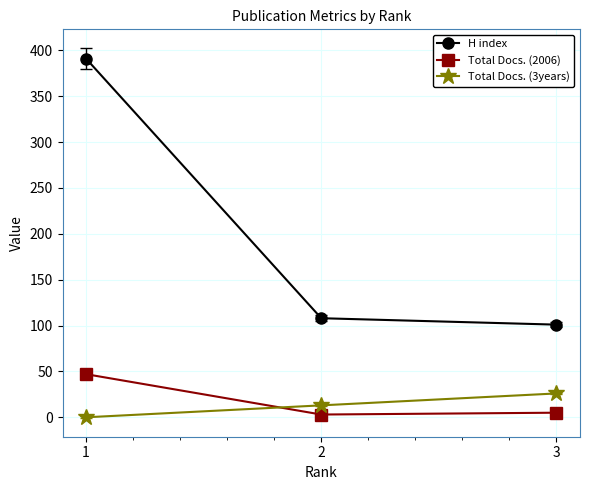

Count the number of data series in this chart.

3